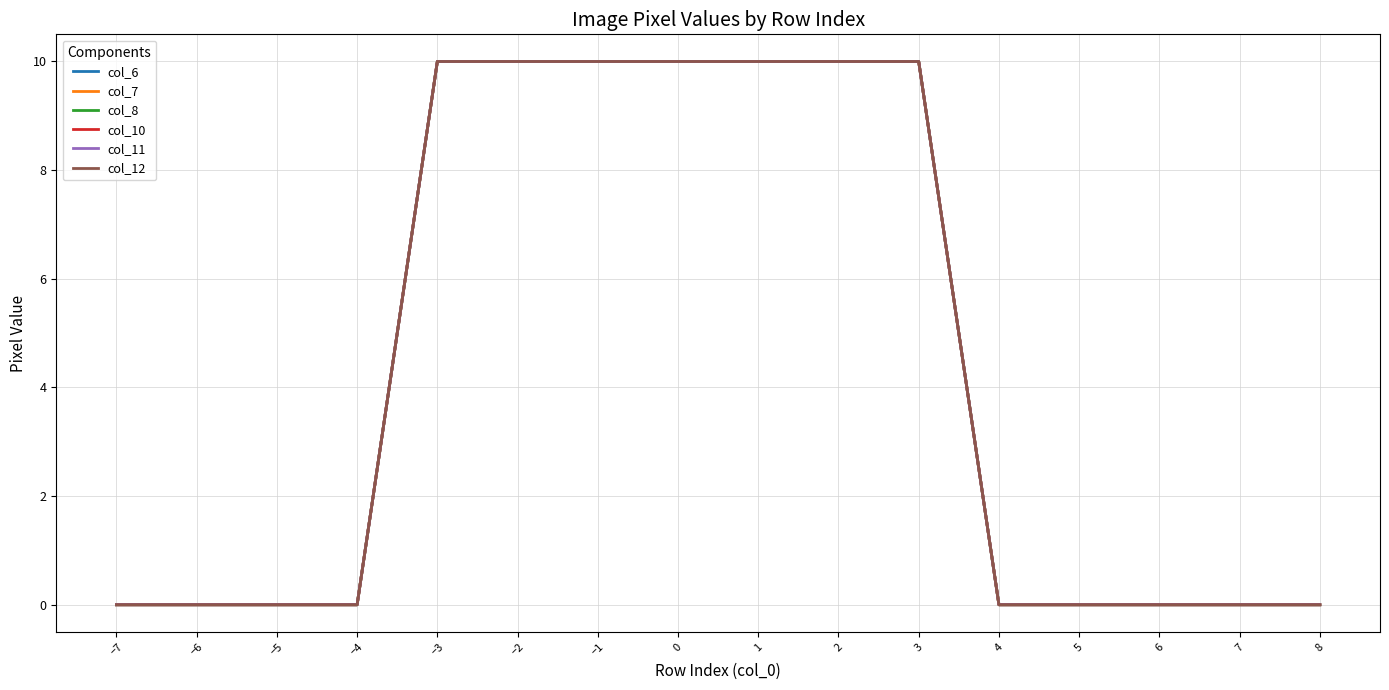

True or false: col_11 and col_7 cross at least once.

False